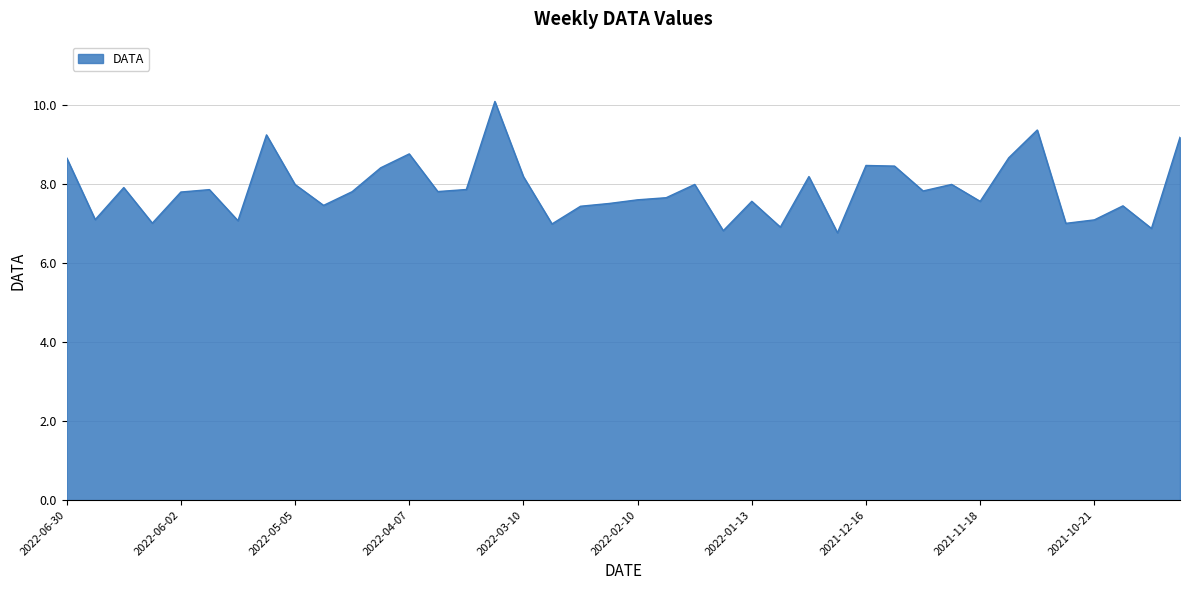

Does the chart display data point markers on the line(s)?

No